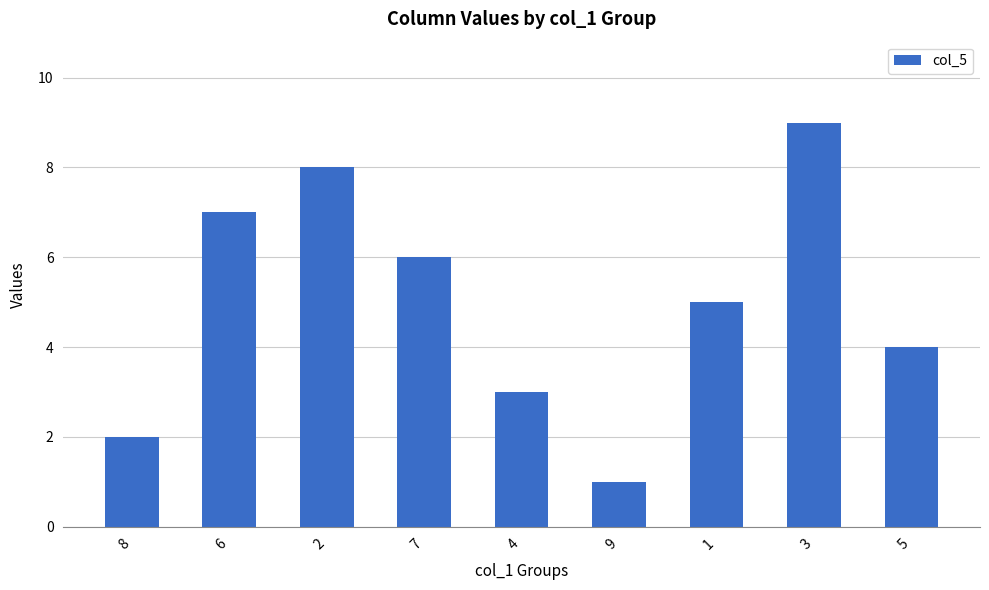

What is the sum of the values at 2 and 1?

13